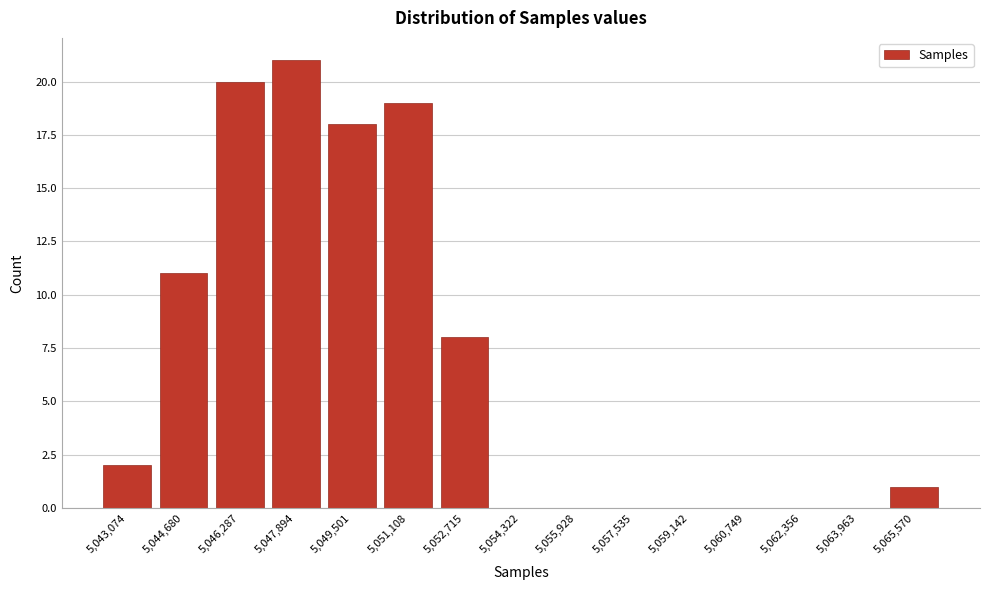

Reading right to left, transcribe all the data shown in this chart.

5,065,570=1	5,063,963=0	5,062,356=0	5,060,749=0	5,059,142=0	5,057,535=0	5,055,928=0	5,054,322=0	5,052,715=8	5,051,108=19	5,049,501=18	5,047,894=21	5,046,287=20	5,044,680=11	5,043,074=2